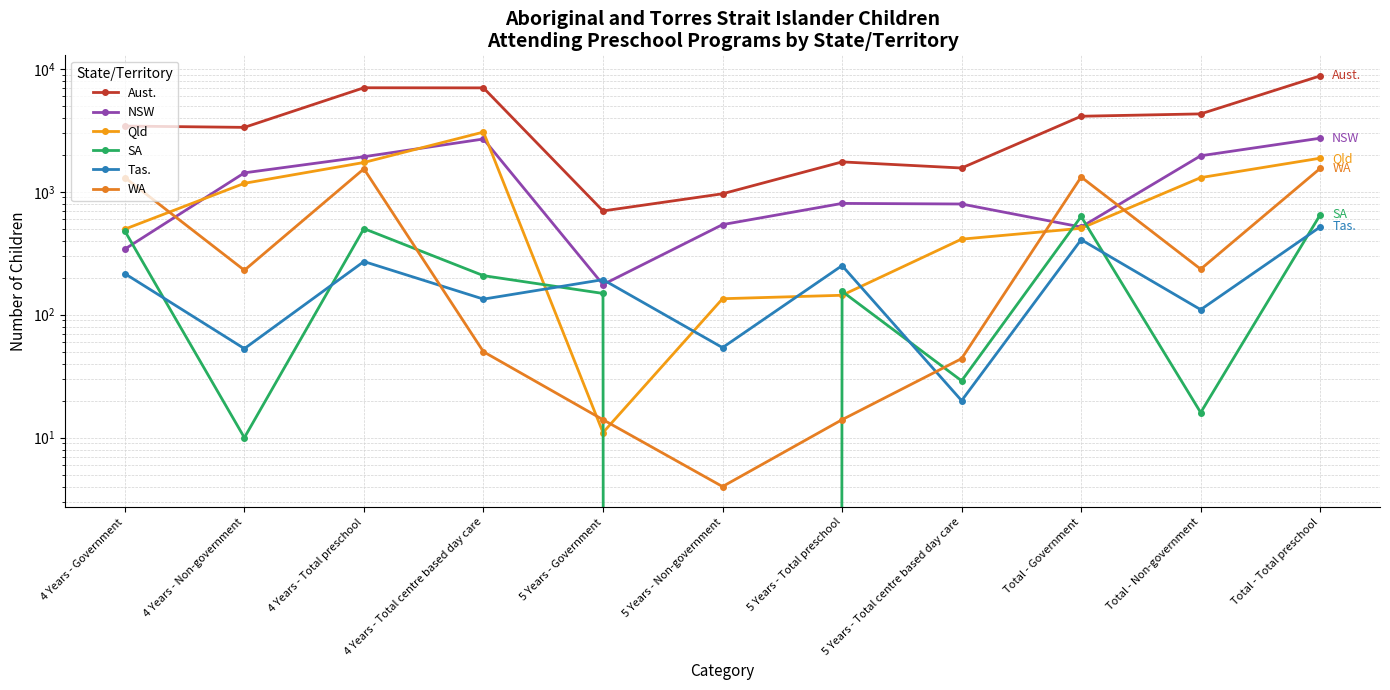

Where is Qld nearest to the value 1537?

4 Years - Total preschool